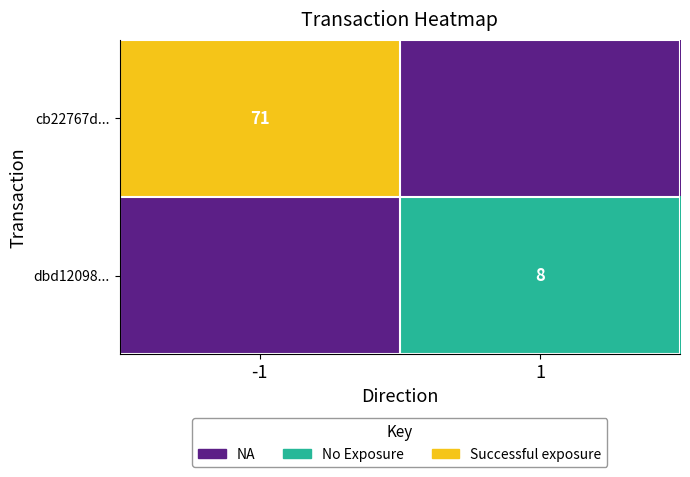

At how many categories does at least one series exceed 1?

1